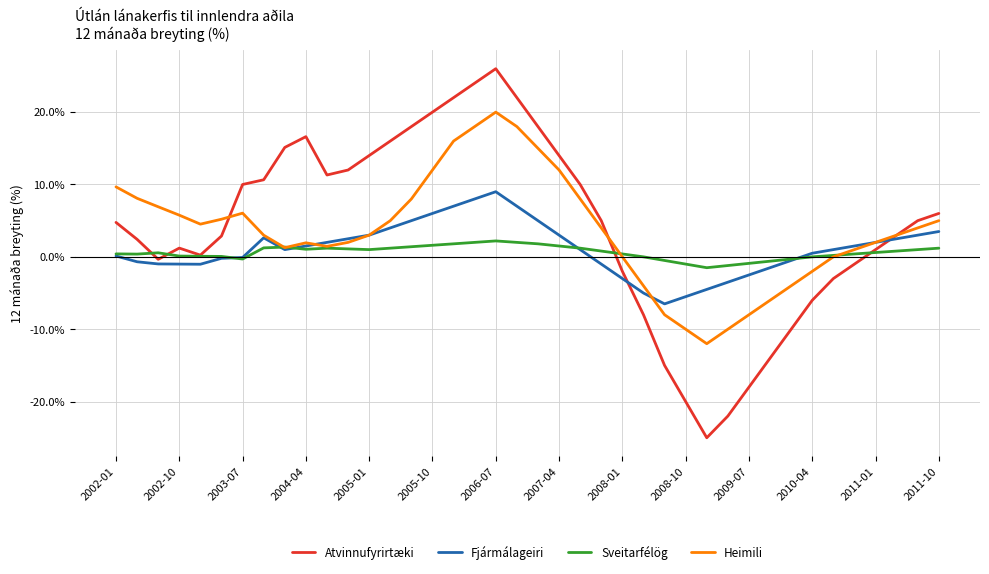

List the series in order of their peak value, highest first.

Atvinnufyrirtæki, Heimili, Fjármálageiri, Sveitarfélög